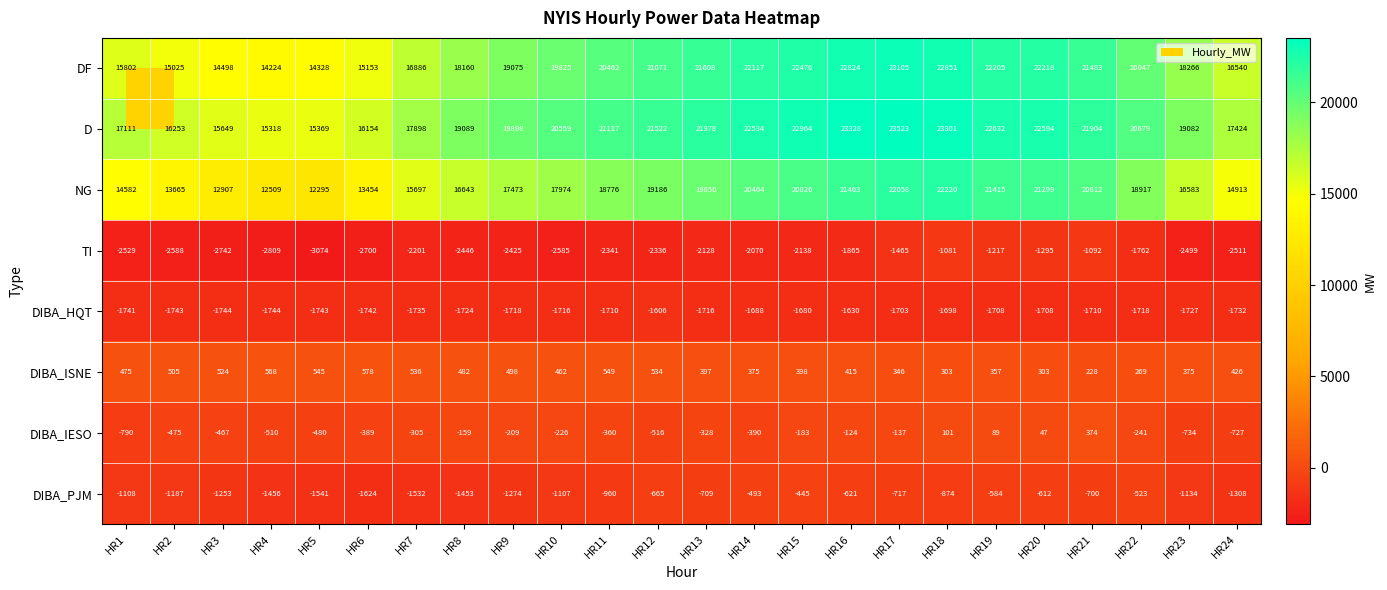

What is the sum of all DIBA_ISNE values?

10448